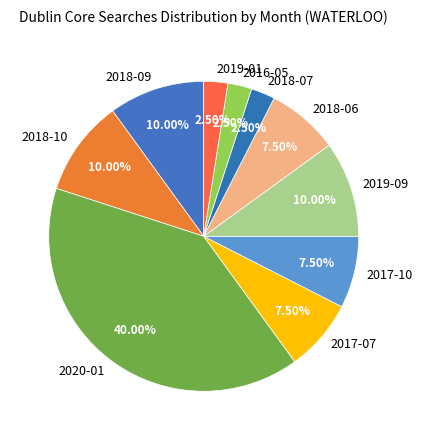

Is it true that 2018-09 is 10% of the pie?

True